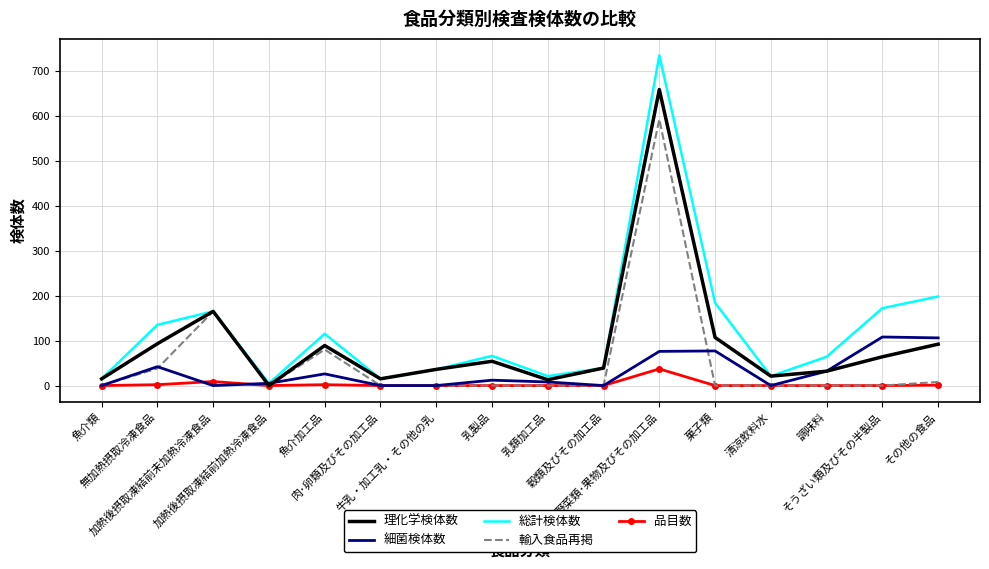

What is the greatest value displayed?

734